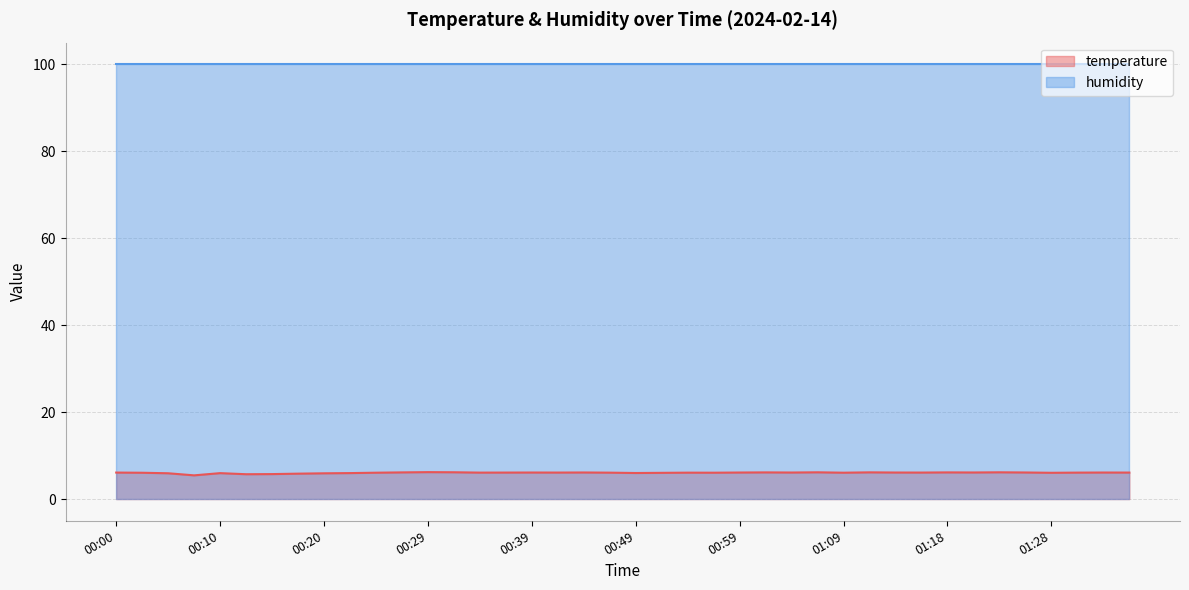

Where is the data nearest to the value 5?

00:07